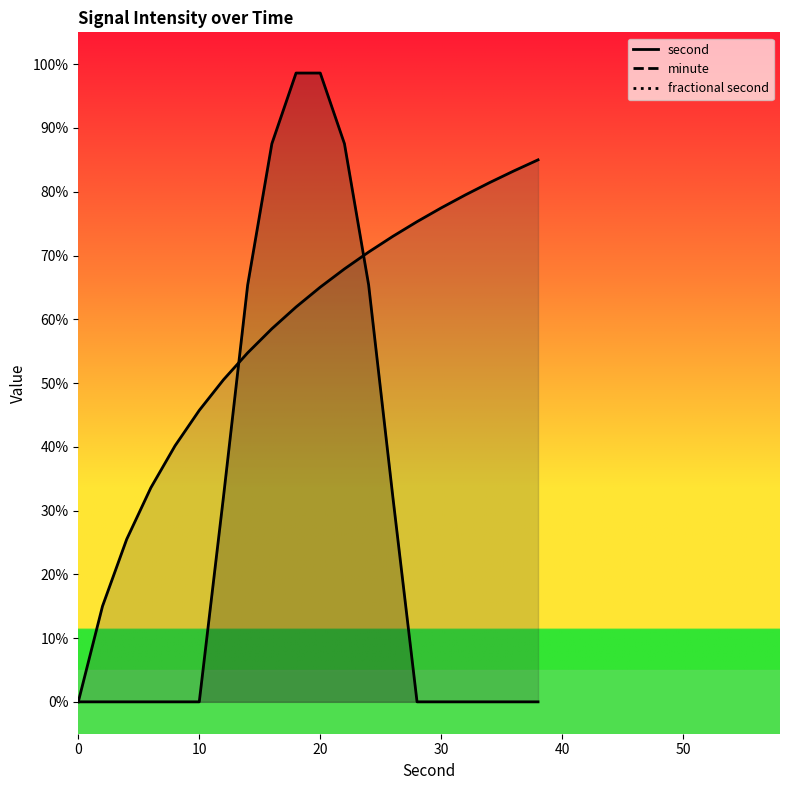

Is the value of second at 10 greater than the value of minute at 20?

No